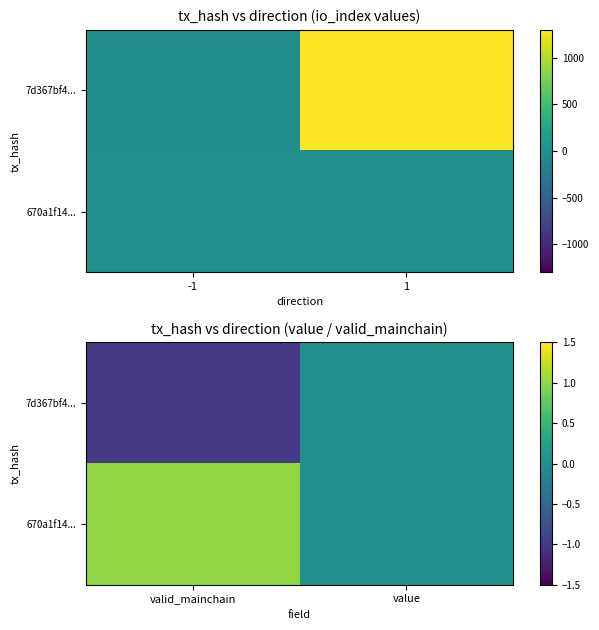

Rank the categories by 7d367bf4... value from highest to lowest.

value, valid_mainchain